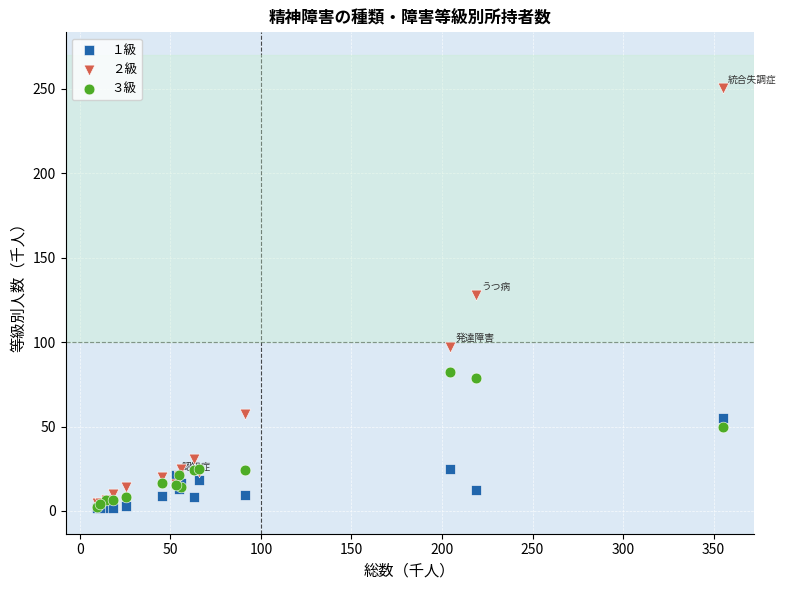

What are all the series names shown in the legend?

１級, ２級, ３級